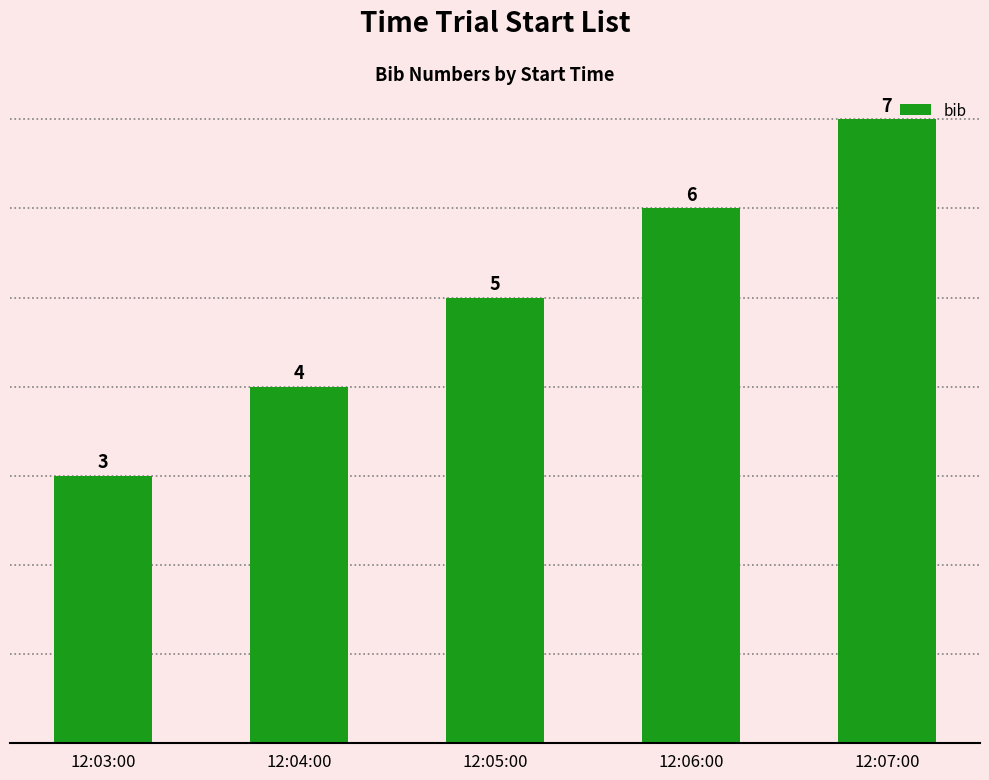

Read the value at 12:03:00.

3